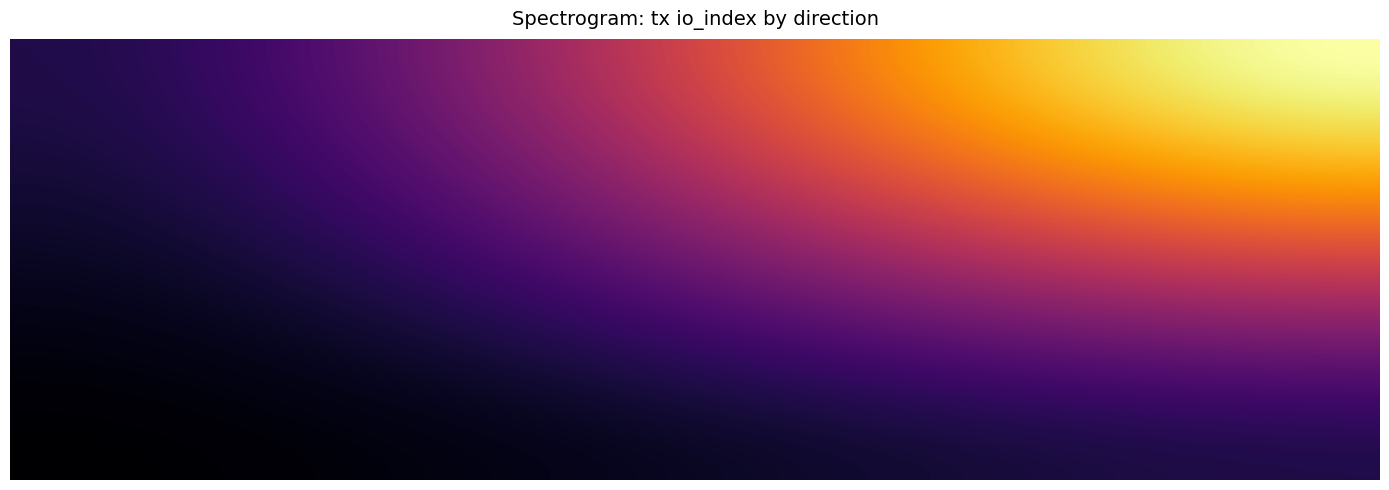

Rank the series by their maximum value, from highest to lowest.

3bdeefa8f3c708203dff101f9bc683815a6c05d, 1f56e4cc8991d38eb8529c887f4da5375c9fd94